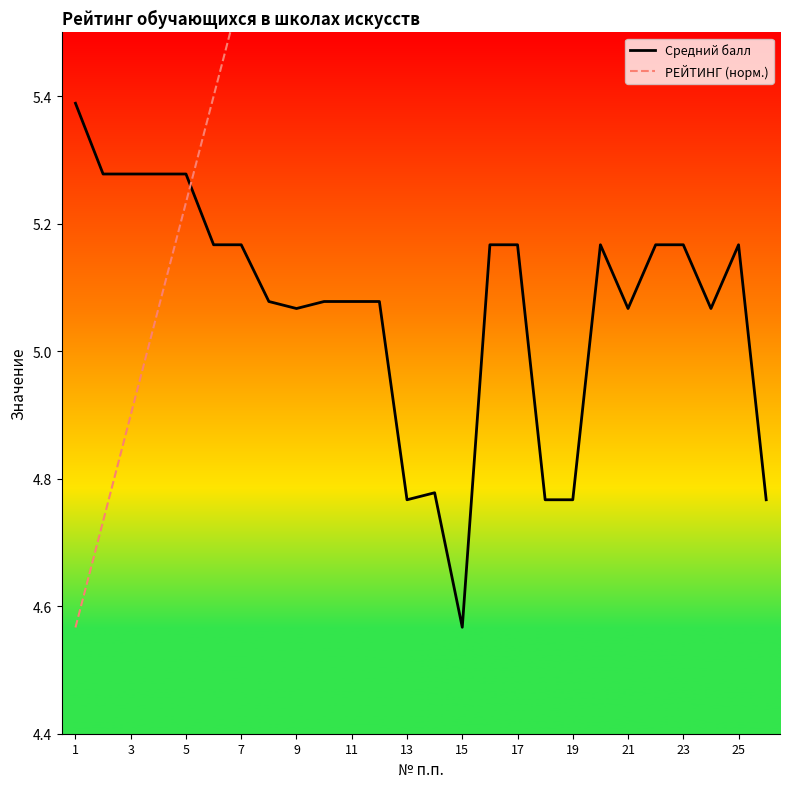

Does the chart have visible grid lines?

No